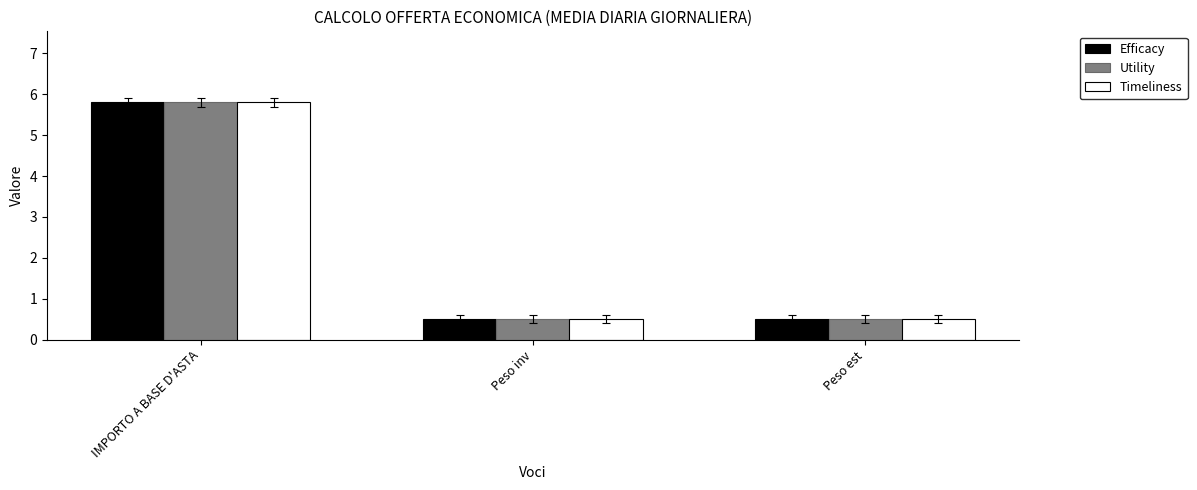

What is the sum of all Utility values?

6.8